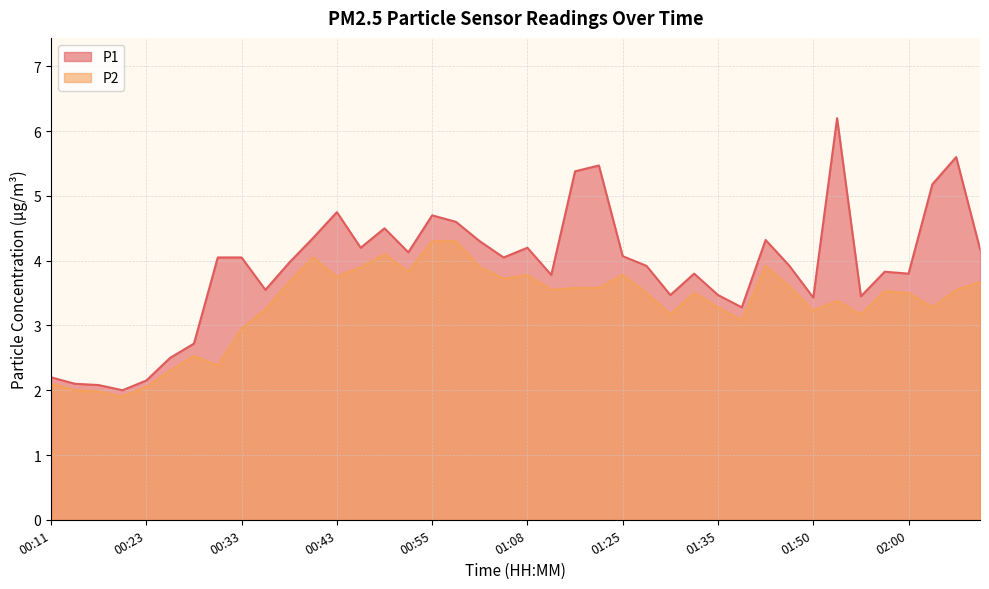

Which has a higher value, 01:53 or 01:17?

01:53